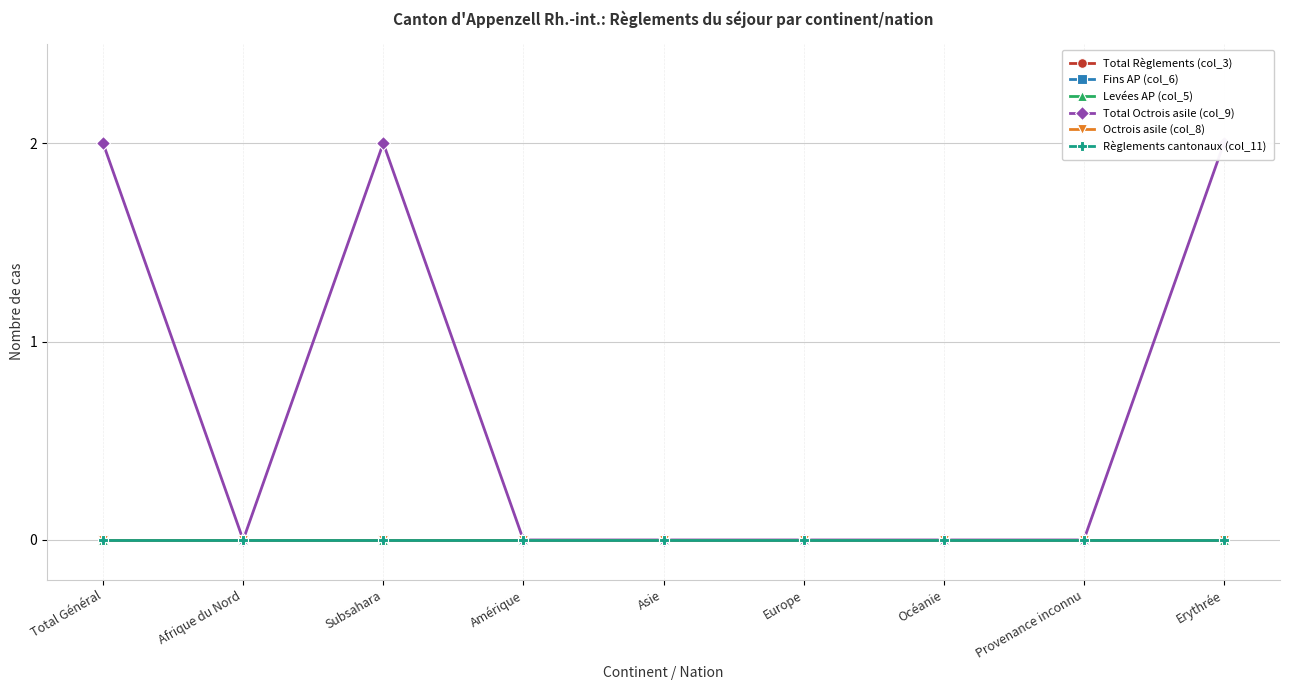

At how many categories does at least one series exceed 0?

3